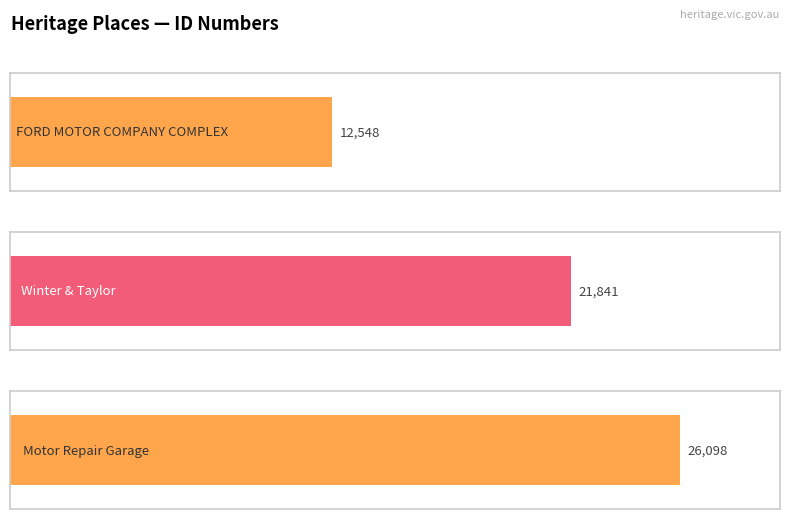

Is it true that the value at Winter & Taylor is 21841?

True